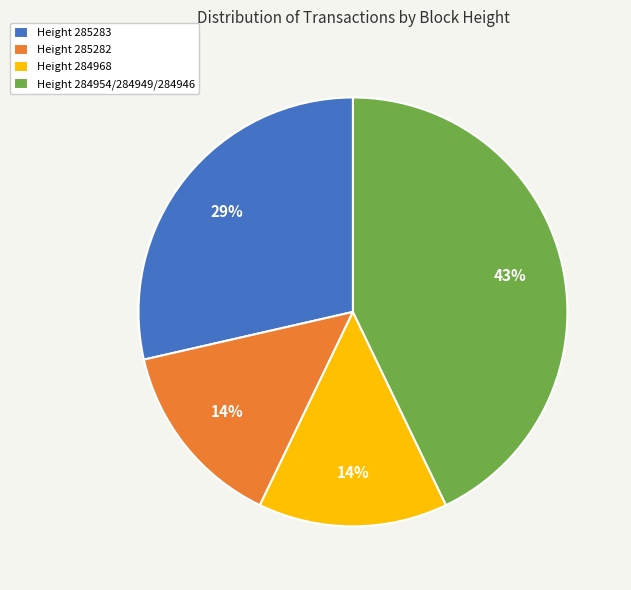

Is the sum of Height 284954/284949/284946 and Height 285283 greater than half?

Yes